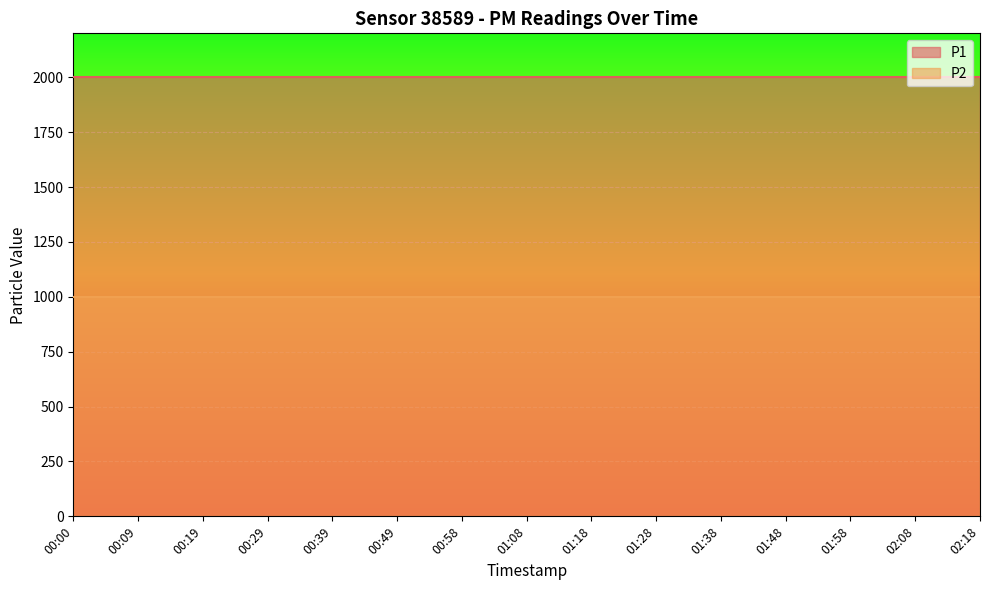

At how many categories does at least one series exceed 1928?

15